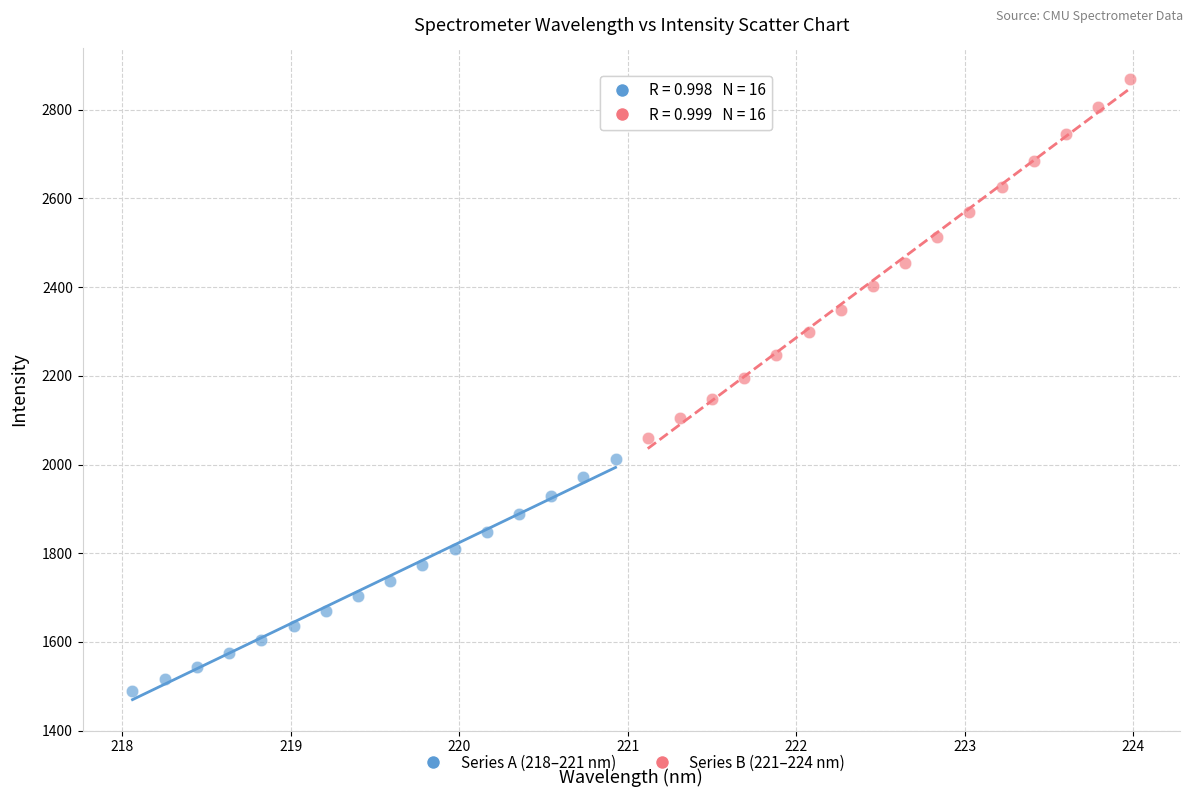

Which series reaches the minimum Y coordinate?

Series A (218–221 nm)